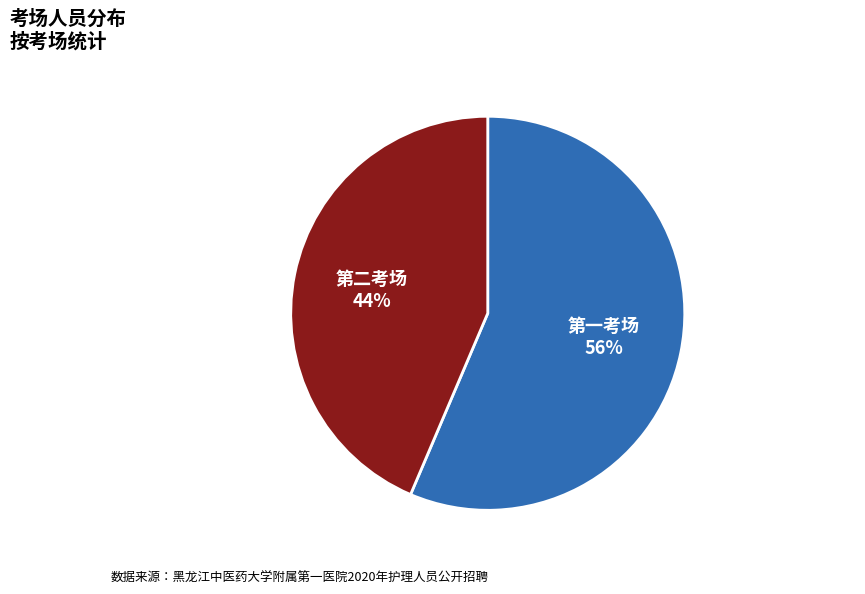

Is there any slice that represents more than half of the pie?

Yes